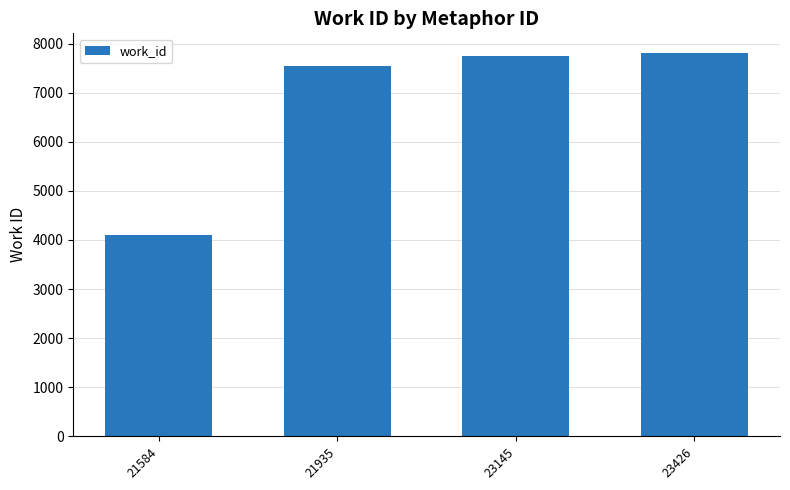

The chart shows a value of 4169 at 23145. True or false?

False